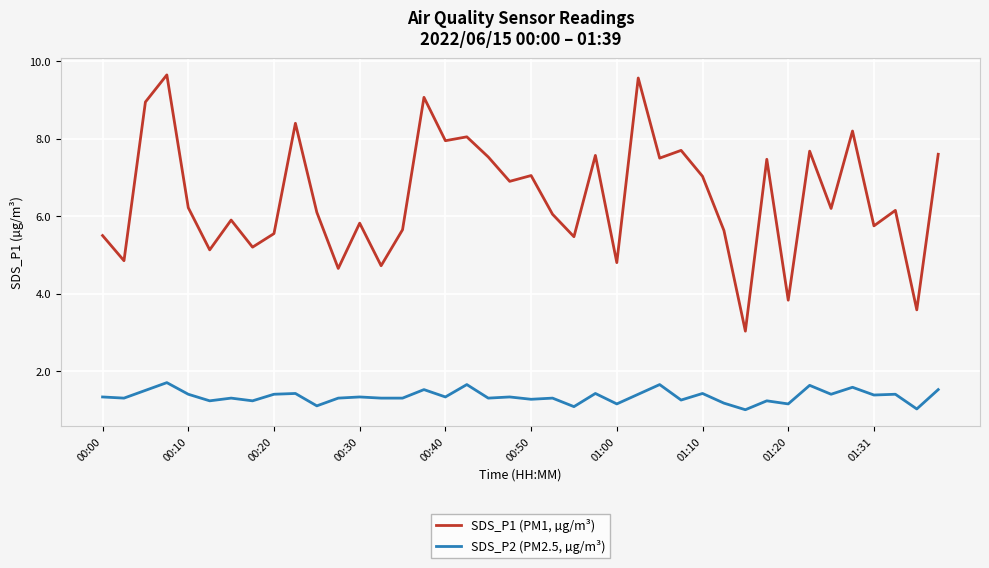

What is the sum of all SDS_P2 (PM2.5, µg/m³) values?

53.7